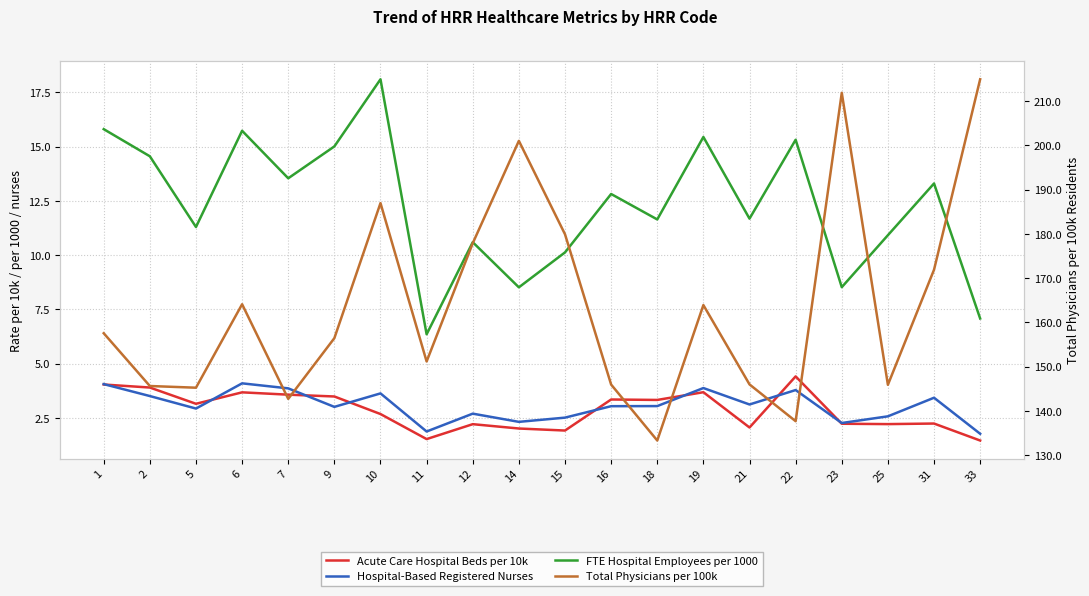

Is the value of Total Physicians per 100k at 2 greater than the value of Acute Care Hospital Beds per 10k at 1?

Yes